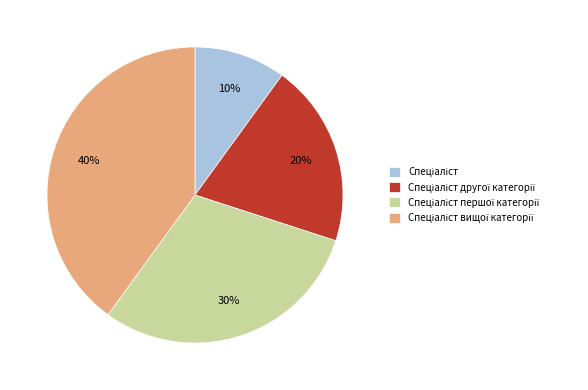

Does any single category account for the majority?

No